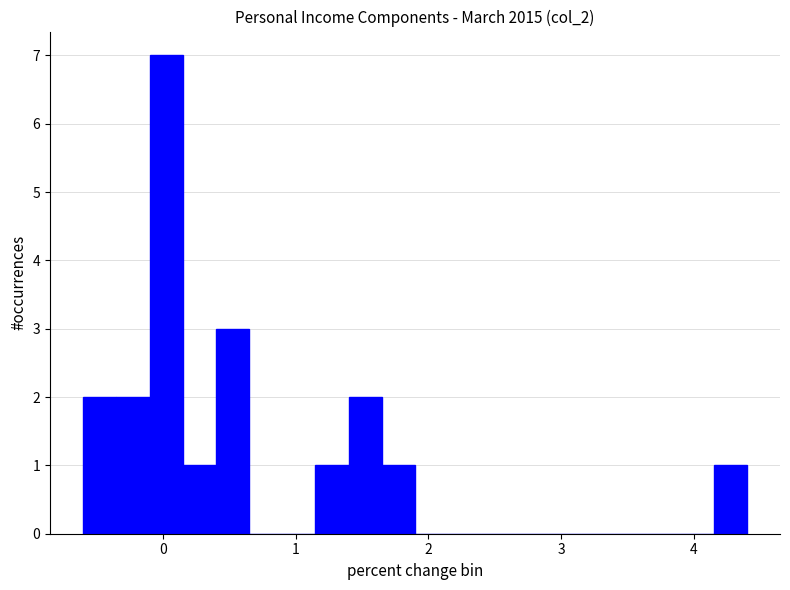

Read against the x-axis, roughly where is the centre of the tallest bar?

0.0